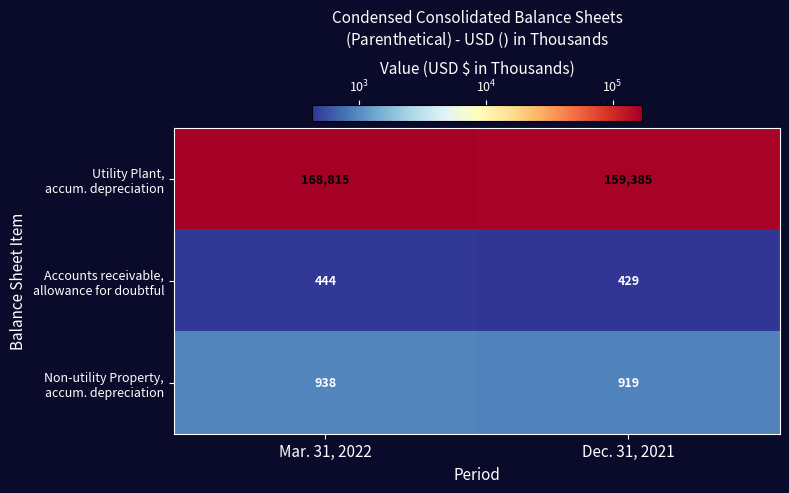

Which label corresponds to the largest value in the chart?

Mar. 31, 2022